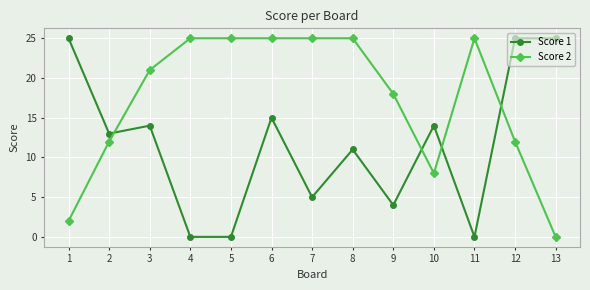

Reading left to right, list all the values displayed in this chart.

Score 1: 1=25	2=13	3=14	4=0	5=0	6=15	7=5	8=11	9=4	10=14	11=0	12=25	13=25
Score 2: 1=2	2=12	3=21	4=25	5=25	6=25	7=25	8=25	9=18	10=8	11=25	12=12	13=0